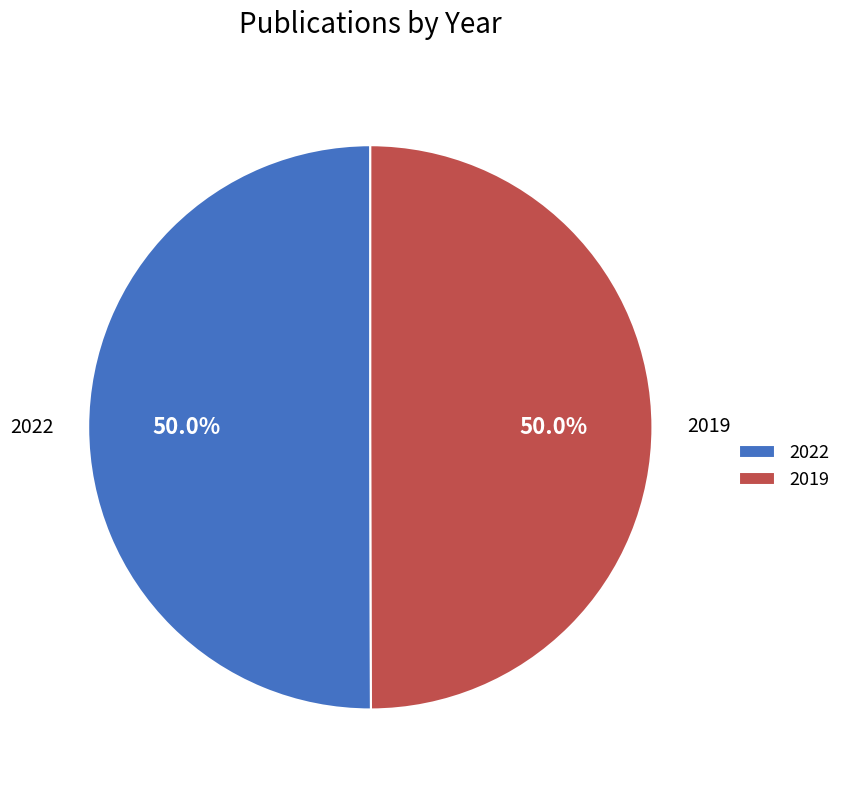

Combined, do 2022 and 2019 account for over 50%?

Yes